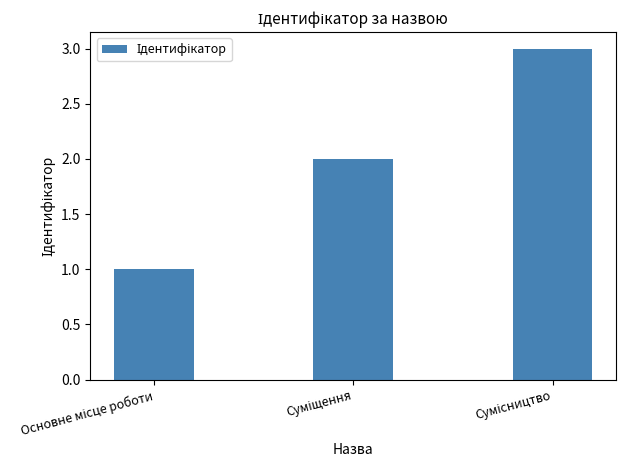

What is the maximum value shown in the chart?

3